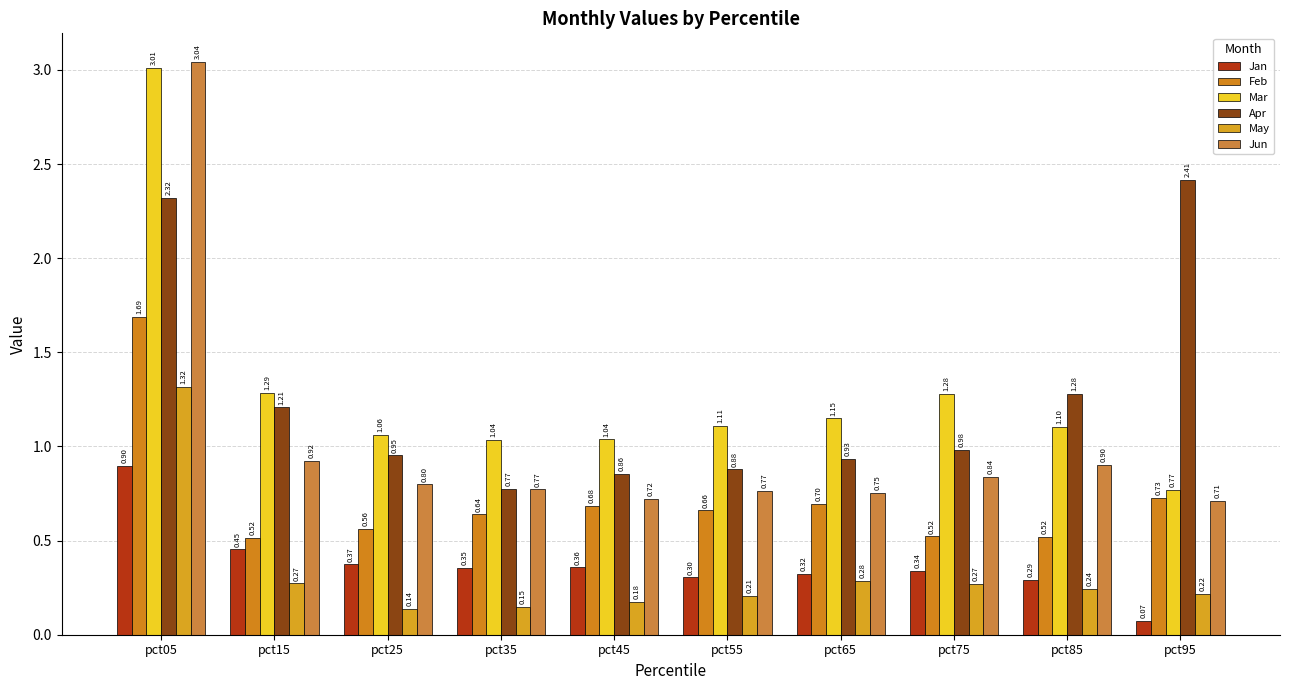

What is the lowest value of the Apr series?

0.8